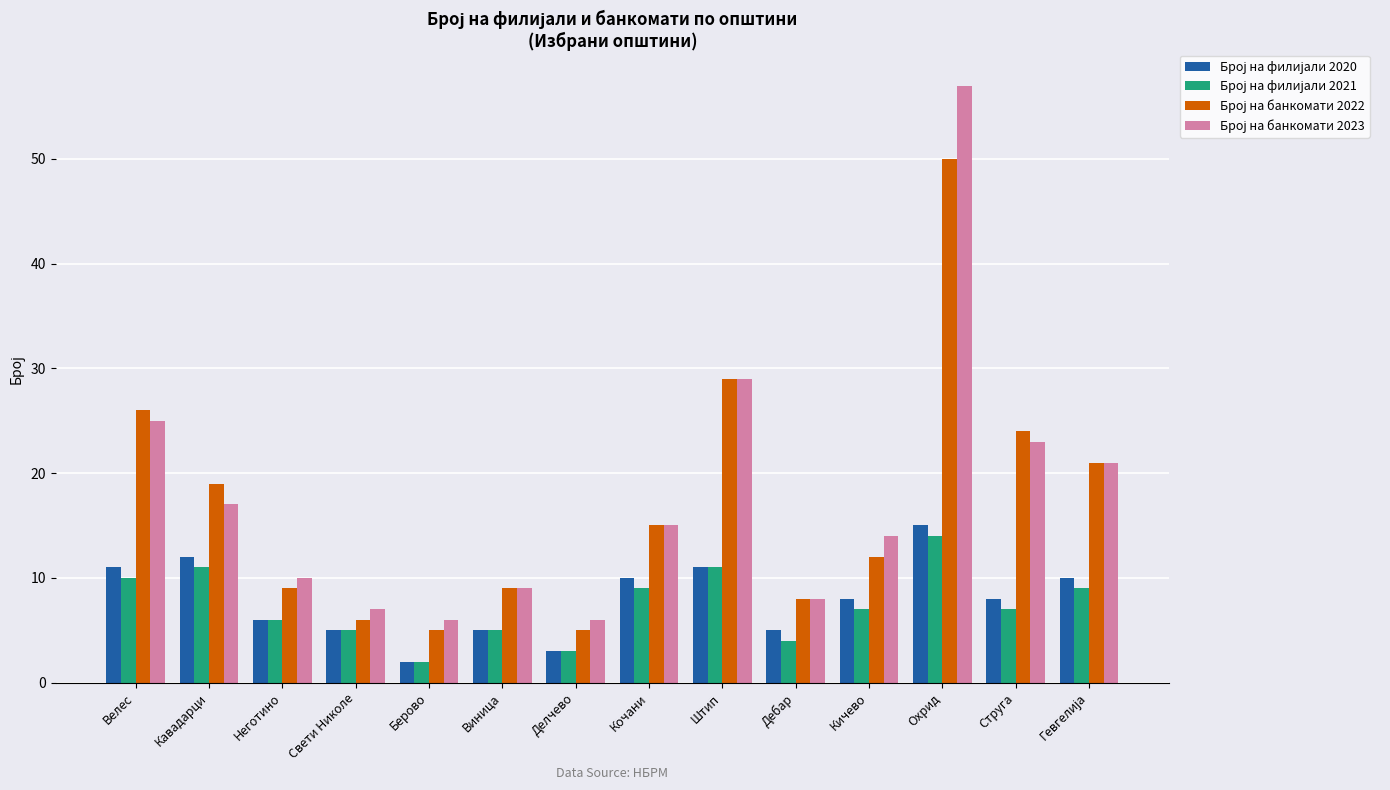

What is the spread (max minus min) of values at Кочани?

6